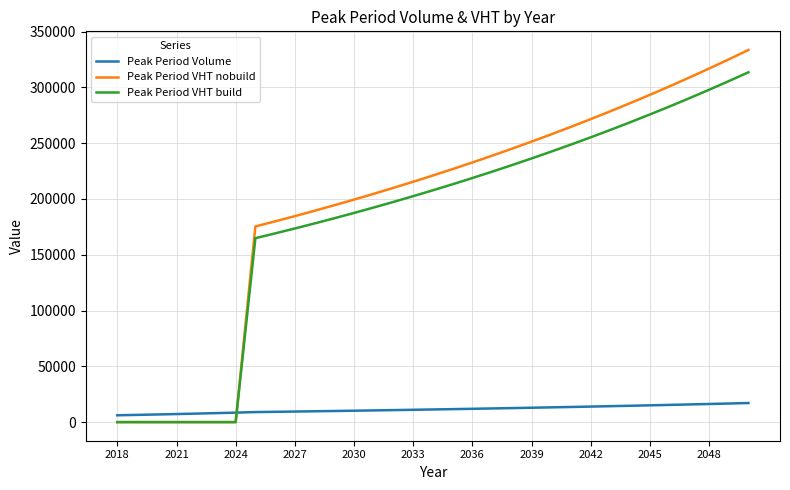

What is the maximum value for Peak Period VHT nobuild?

333526.5